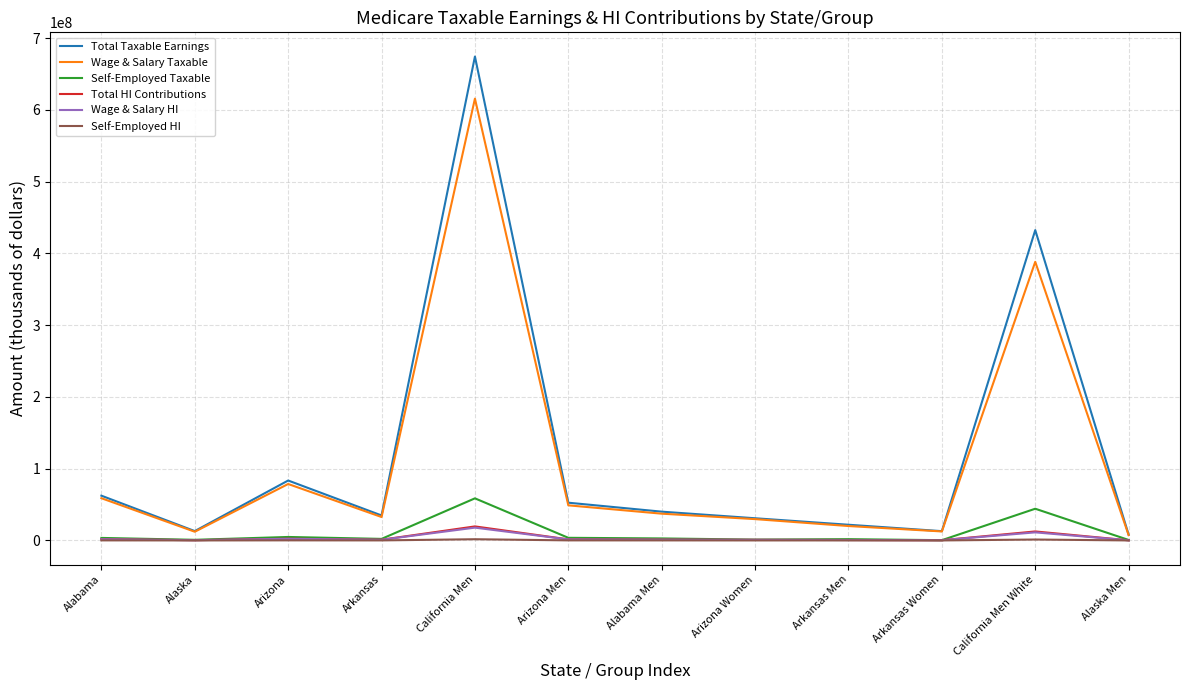

What is the greatest value displayed?

674224509